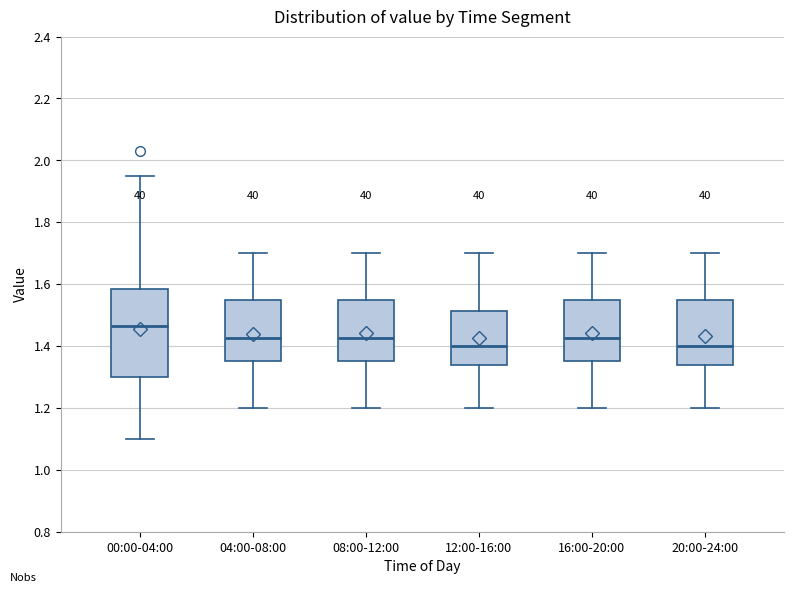

Which box is the tallest, from its lower edge to its upper edge?

00:00-04:00